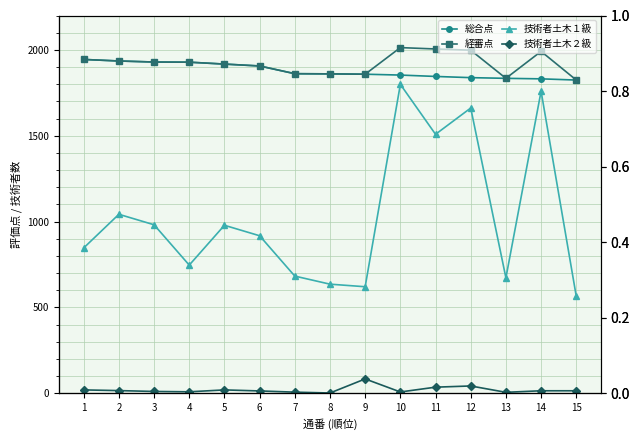

Rank the series by their maximum value, from highest to lowest.

経審点, 総合点, 技術者土木１級, 技術者土木２級